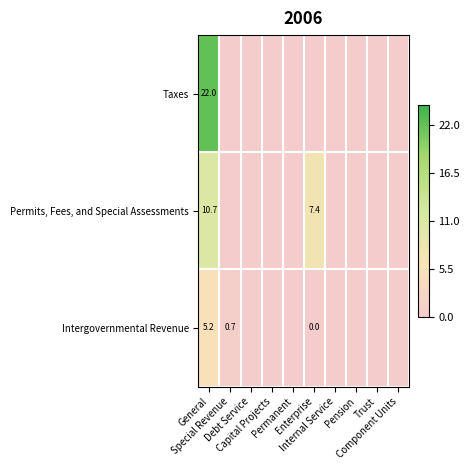

Count the number of categories in the chart.

10